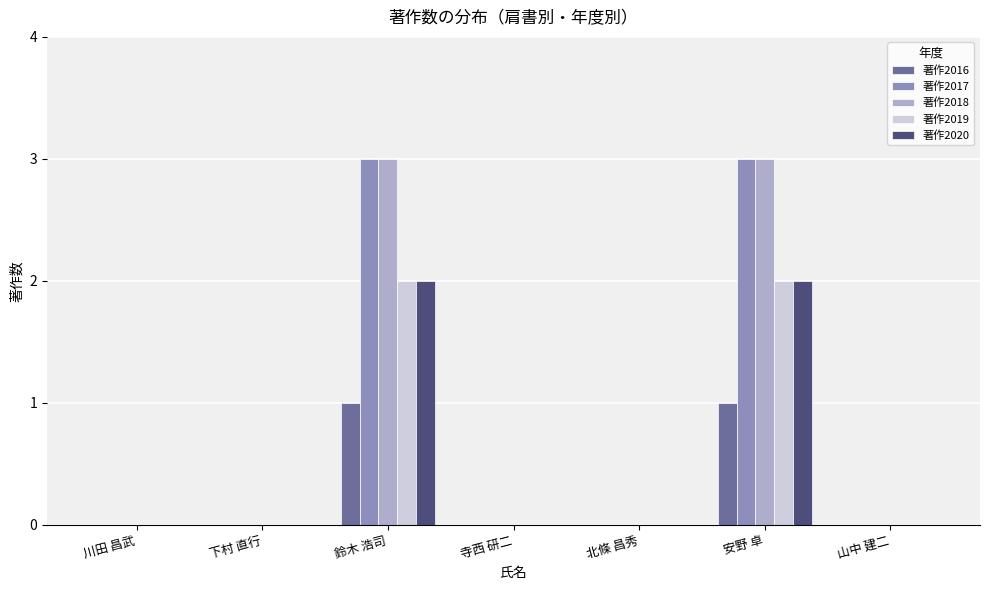

Is it true that 著作2019 equals -1 at 下村 直行?

False